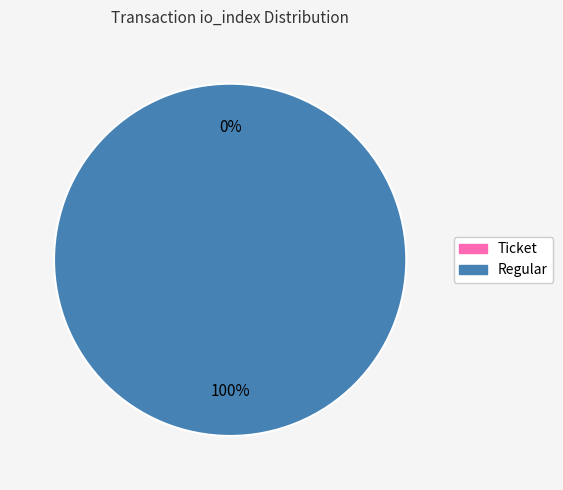

Count the number of slices in the pie.

2